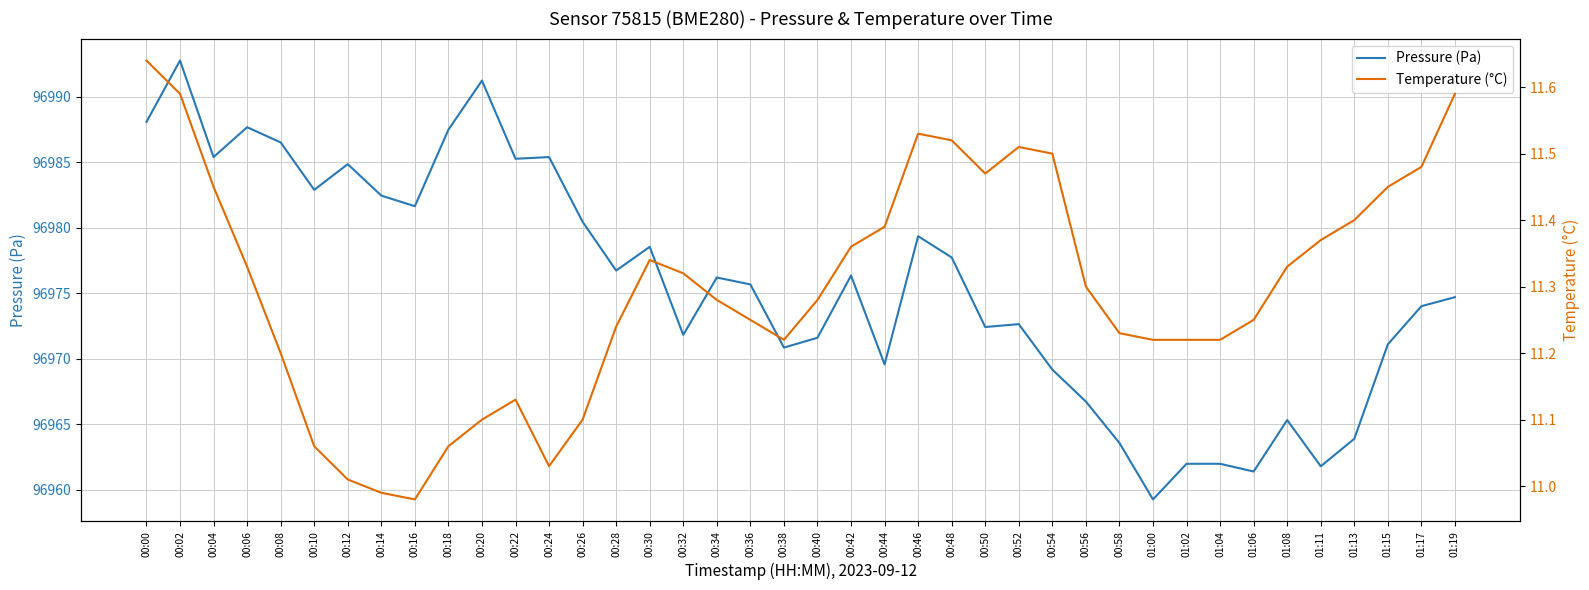

Reading left to right, what are all the values shown in this chart?

Pressure (Pa): 00:00=96988.1	00:02=96992.8	00:04=96985.4	00:06=96987.7	00:08=96986.5	00:10=96982.9	00:12=96984.8	00:14=96982.4	00:16=96981.6	00:18=96987.5	00:20=96991.2	00:22=96985.2	00:24=96985.4	00:26=96980.4	00:28=96976.7	00:30=96978.5	00:32=96971.8	00:34=96976.2	00:36=96975.7	00:38=96970.8	00:40=96971.6	00:42=96976.3	00:44=96969.6	00:46=96979.3	00:48=96977.7	00:50=96972.4	00:52=96972.6	00:54=96969.2	00:56=96966.7	00:58=96963.6	01:00=96959.2	01:02=96962.0	01:04=96962.0	01:06=96961.4	01:08=96965.3	01:11=96961.8	01:13=96963.9	01:15=96971.1	01:17=96974.0	01:19=96974.7
Temperature (°C): 00:00=11.6	00:02=11.6	00:04=11.4	00:06=11.3	00:08=11.2	00:10=11.1	00:12=11.0	00:14=11.0	00:16=11.0	00:18=11.1	00:20=11.1	00:22=11.1	00:24=11.0	00:26=11.1	00:28=11.2	00:30=11.3	00:32=11.3	00:34=11.3	00:36=11.2	00:38=11.2	00:40=11.3	00:42=11.4	00:44=11.4	00:46=11.5	00:48=11.5	00:50=11.5	00:52=11.5	00:54=11.5	00:56=11.3	00:58=11.2	01:00=11.2	01:02=11.2	01:04=11.2	01:06=11.2	01:08=11.3	01:11=11.4	01:13=11.4	01:15=11.4	01:17=11.5	01:19=11.6